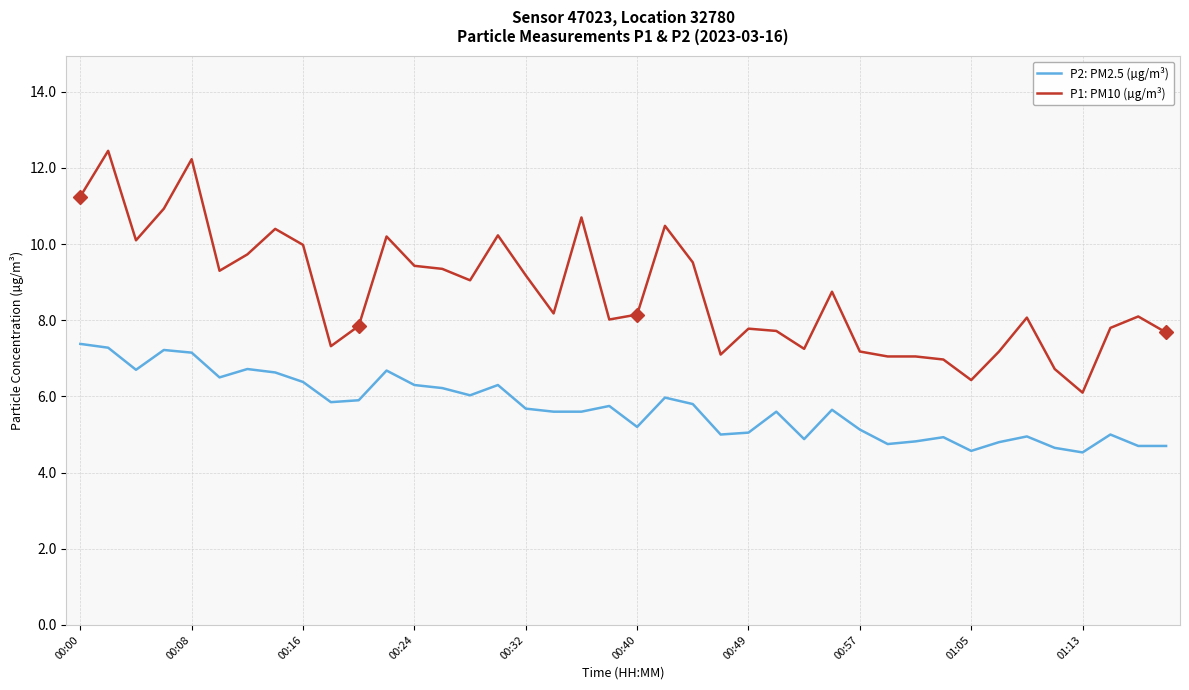

How many lines are shown in the chart?

2